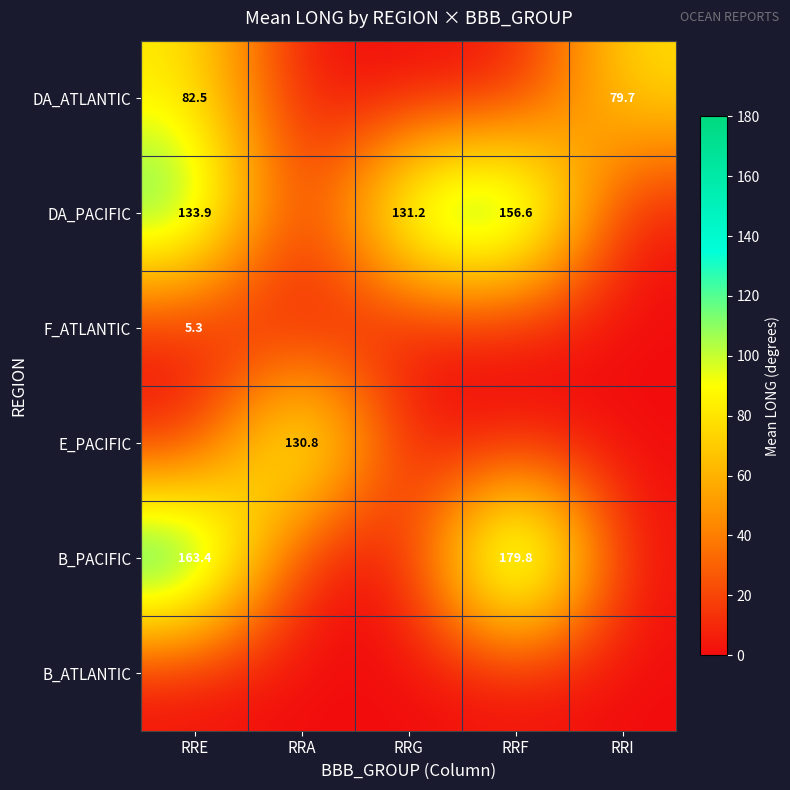

What is the difference between the DA_PACIFIC values at RRE and RRF?

22.7